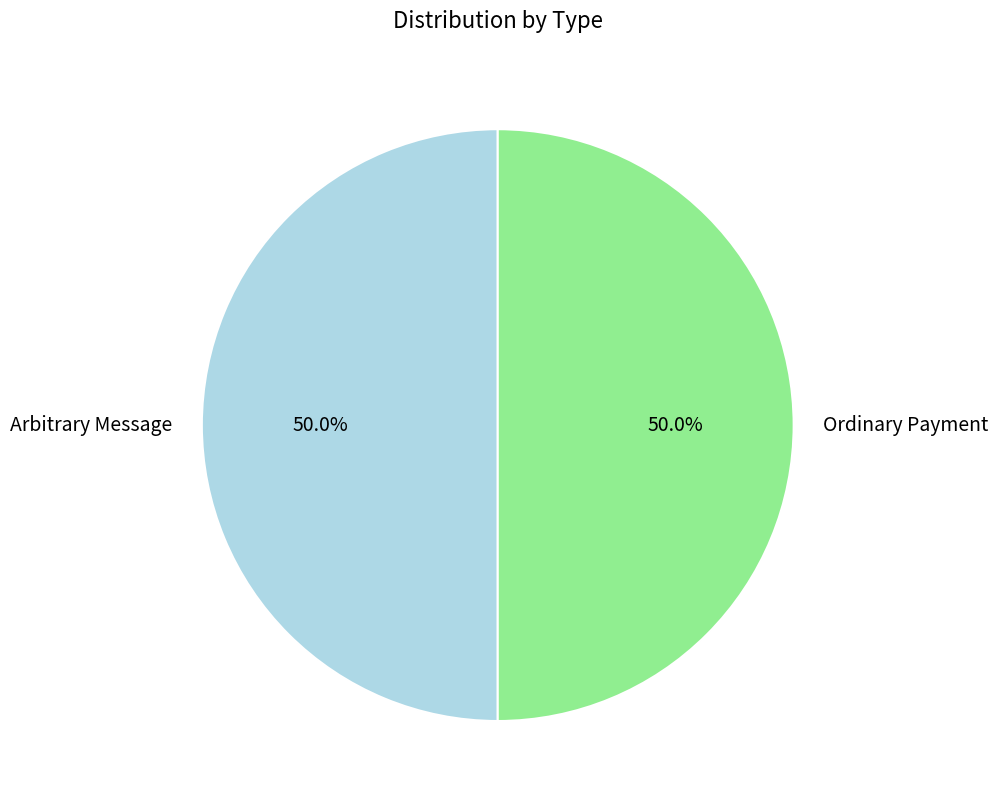

What percentage do Arbitrary Message and Ordinary Payment together represent?

100.0%